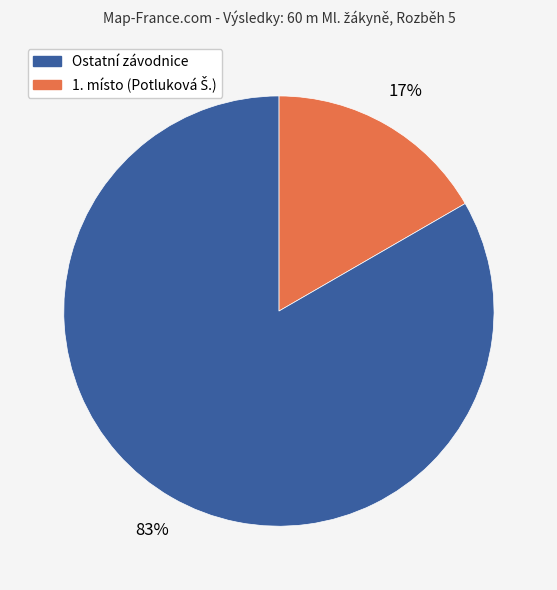

To the nearest percent, what is the average slice percentage?

50%